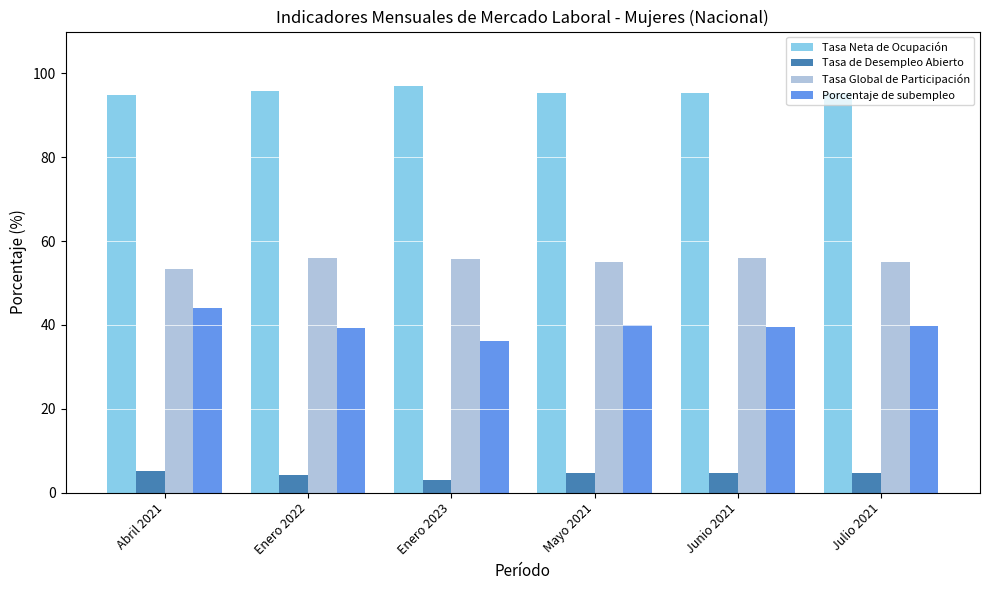

What is the difference between the second highest and minimum values in the Tasa Neta de Ocupación series?

0.9